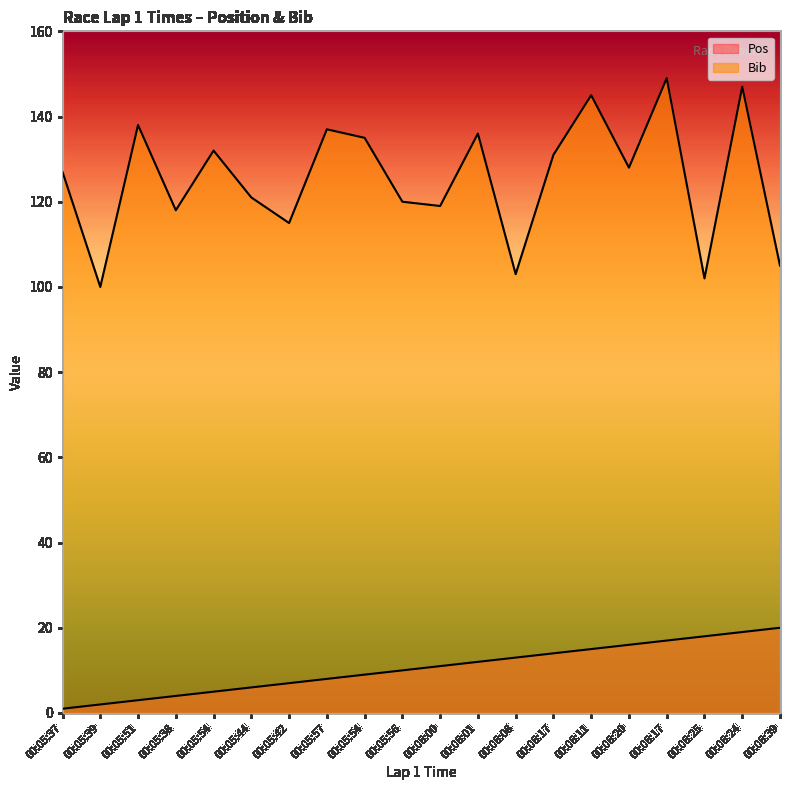

What is the highest value of the Bib series?

149